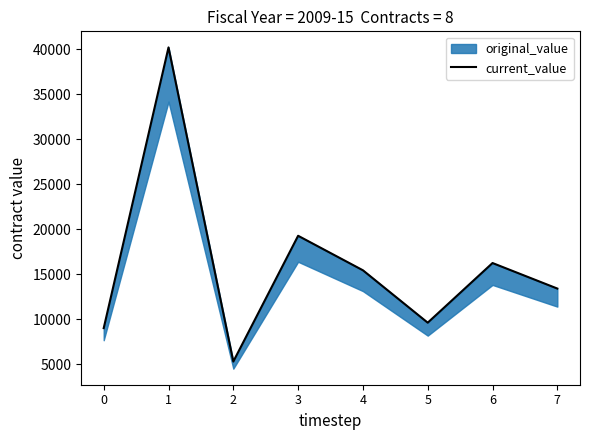

What is the ratio of the value at 7 to the value at 5?

1.4